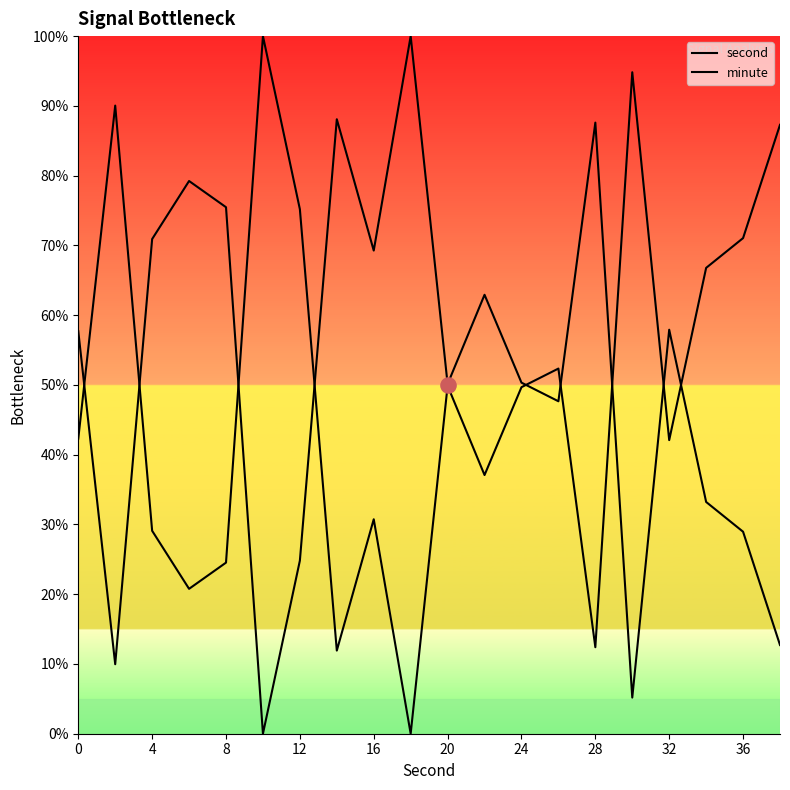

What are all the series names shown in the legend?

second, minute